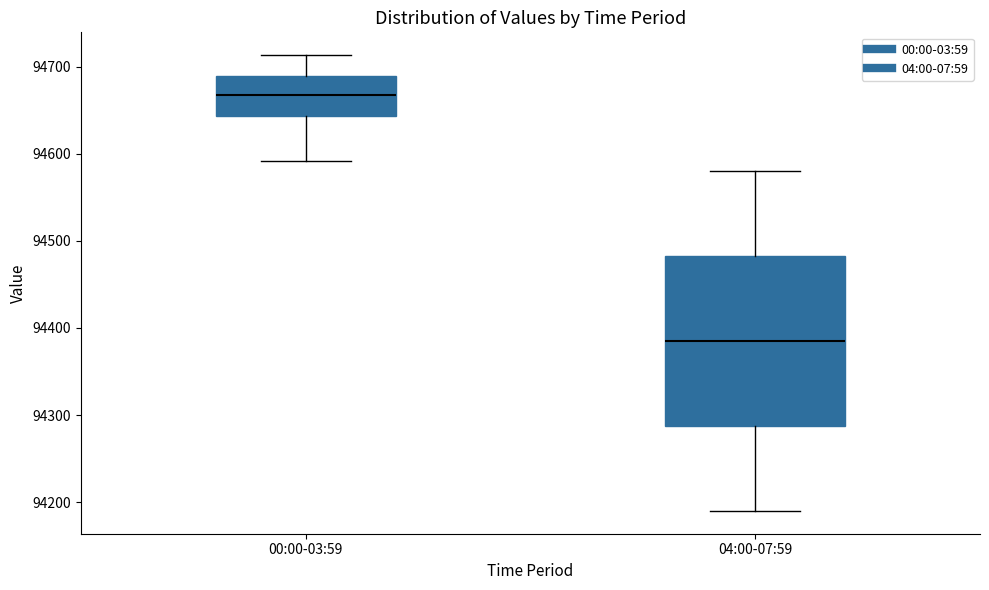

Comparing the boxes themselves (not the whiskers), which one is the tallest?

04:00-07:59